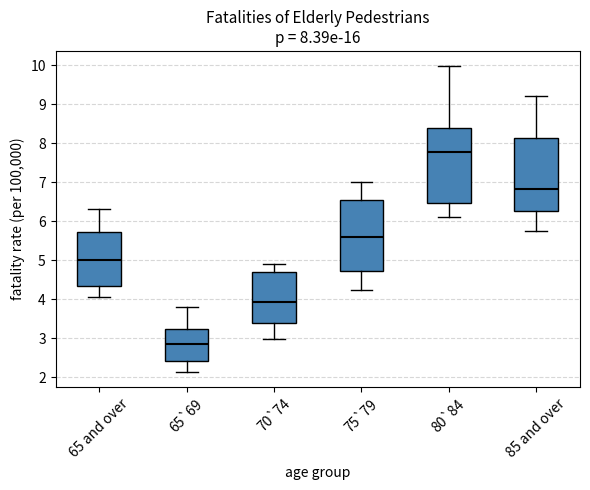

Which box has the highest median line?

80`84